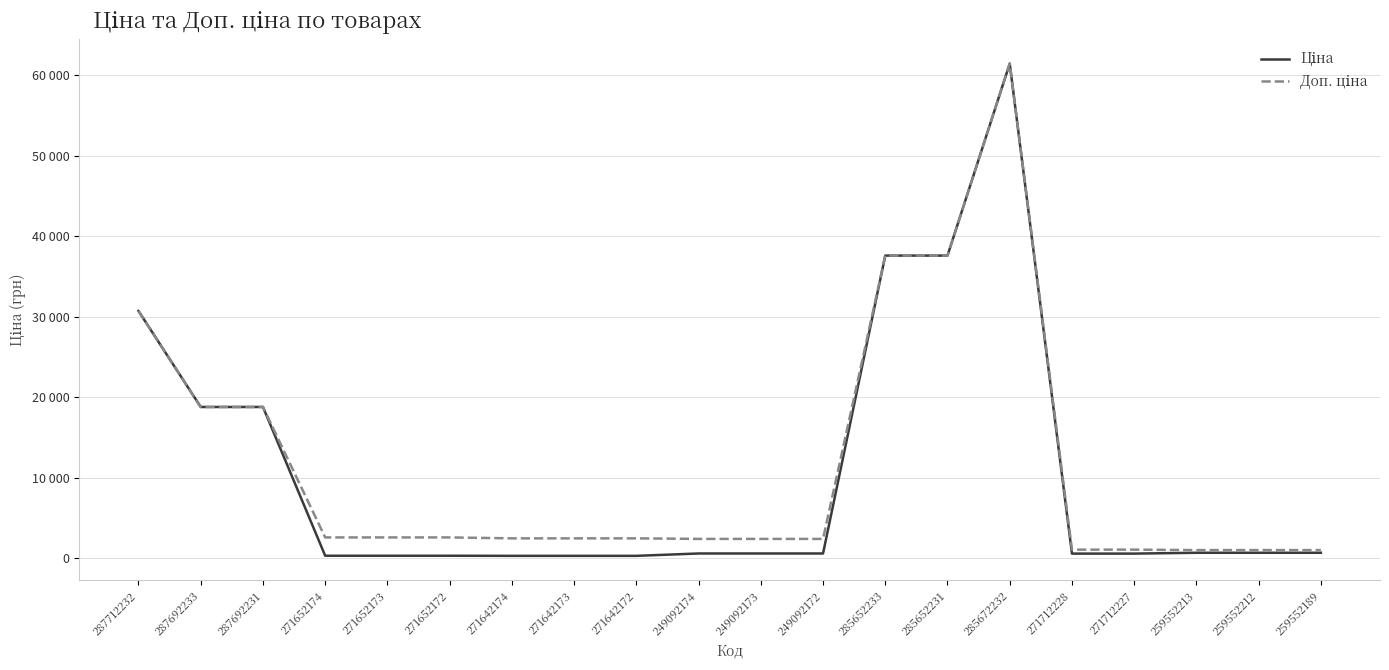

In Доп. ціна, how many points are higher than both neighbors (excluding endpoints)?

1